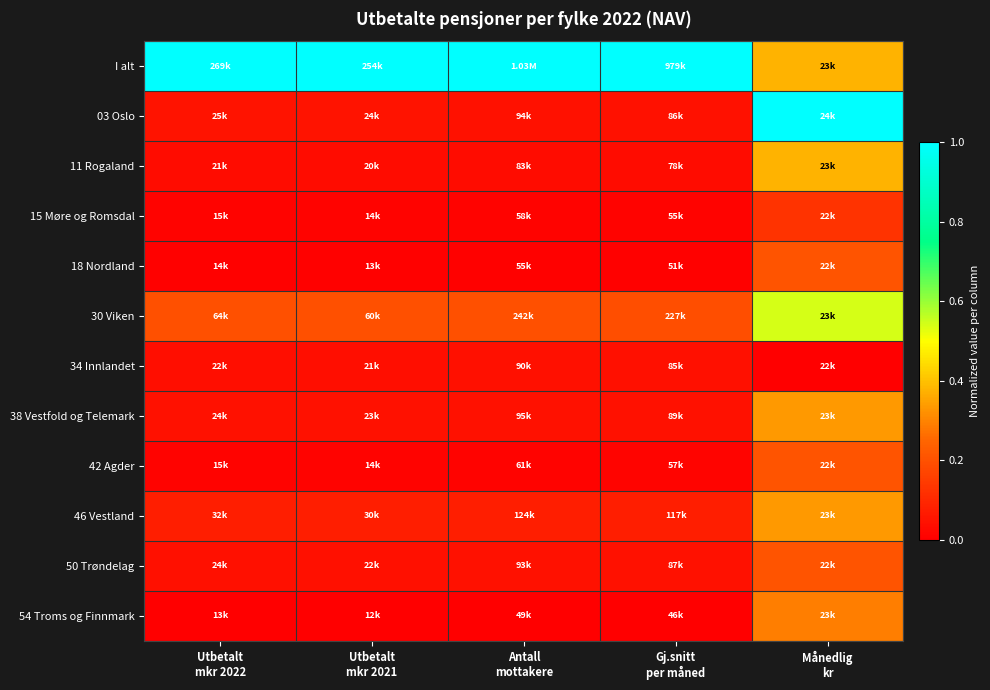

What is the difference between the highest and lowest values at Utbetalt
mkr 2022?

1.0